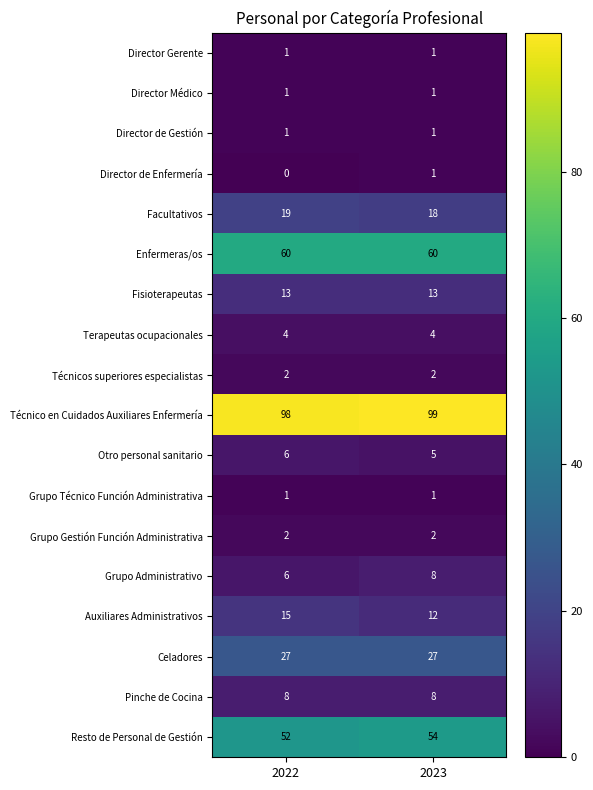

Rank the categories by Facultativos value from highest to lowest.

2022, 2023